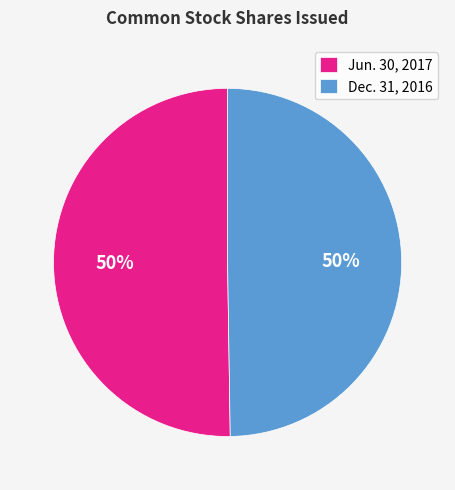

Is the sum of Dec. 31, 2016 and Jun. 30, 2017 greater than half?

Yes